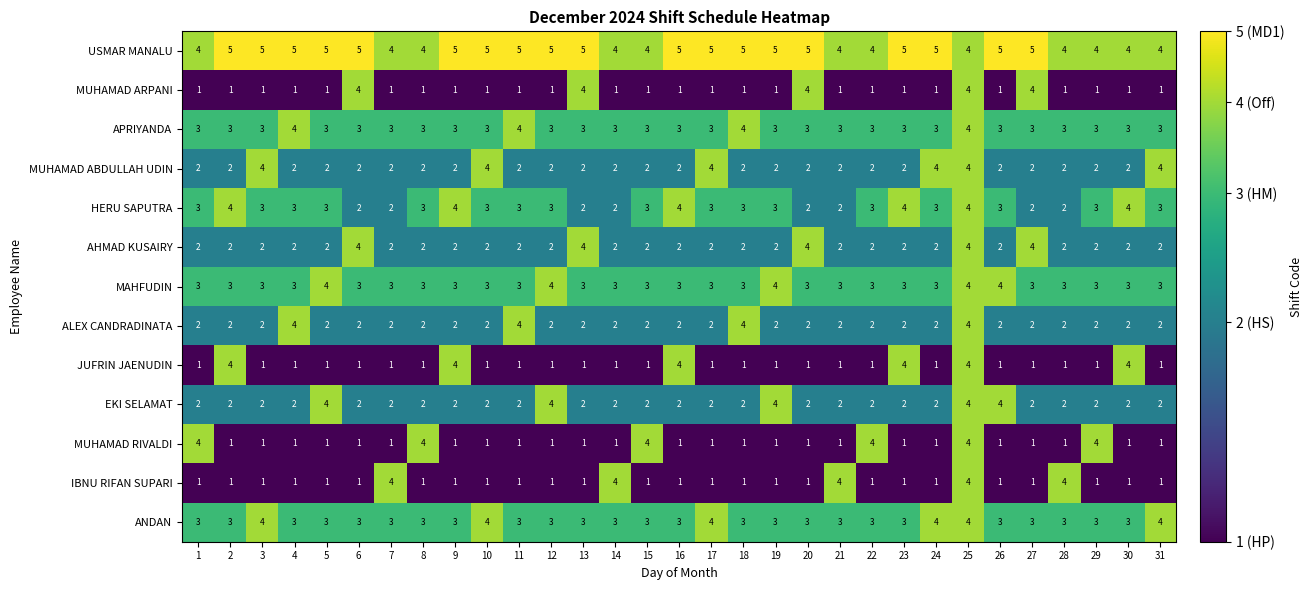

The value of EKI SELAMAT at 12 is 4. True or false?

True